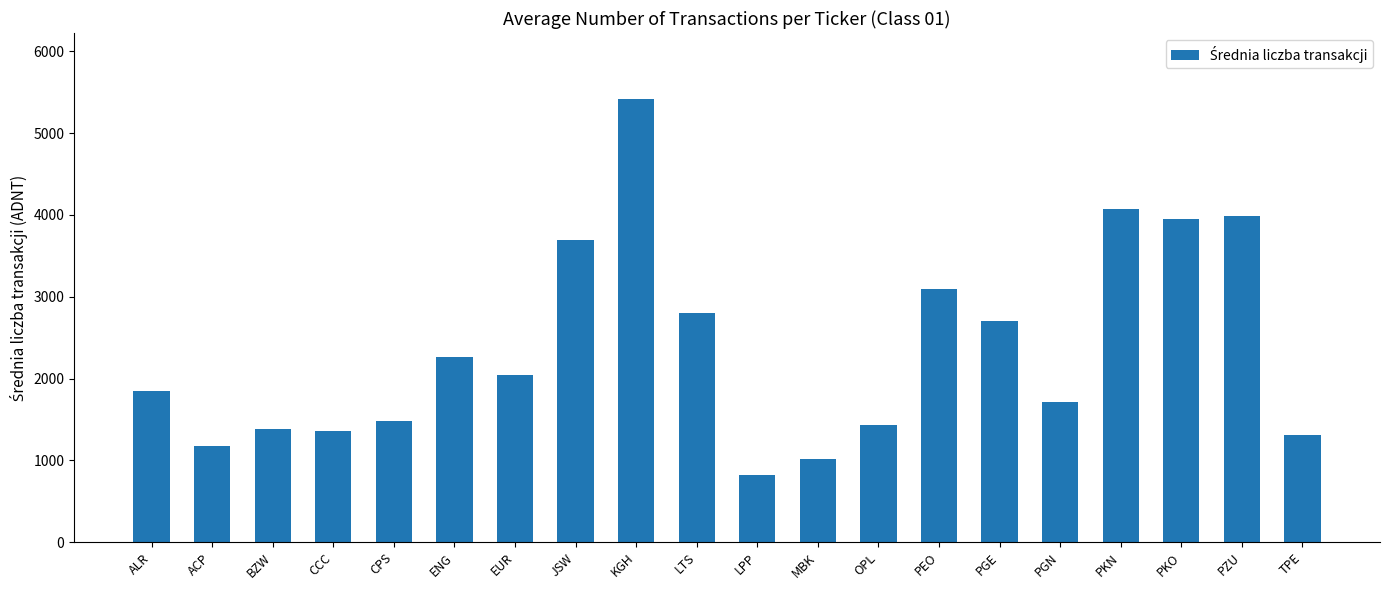

How many distinct data groups are displayed?

1